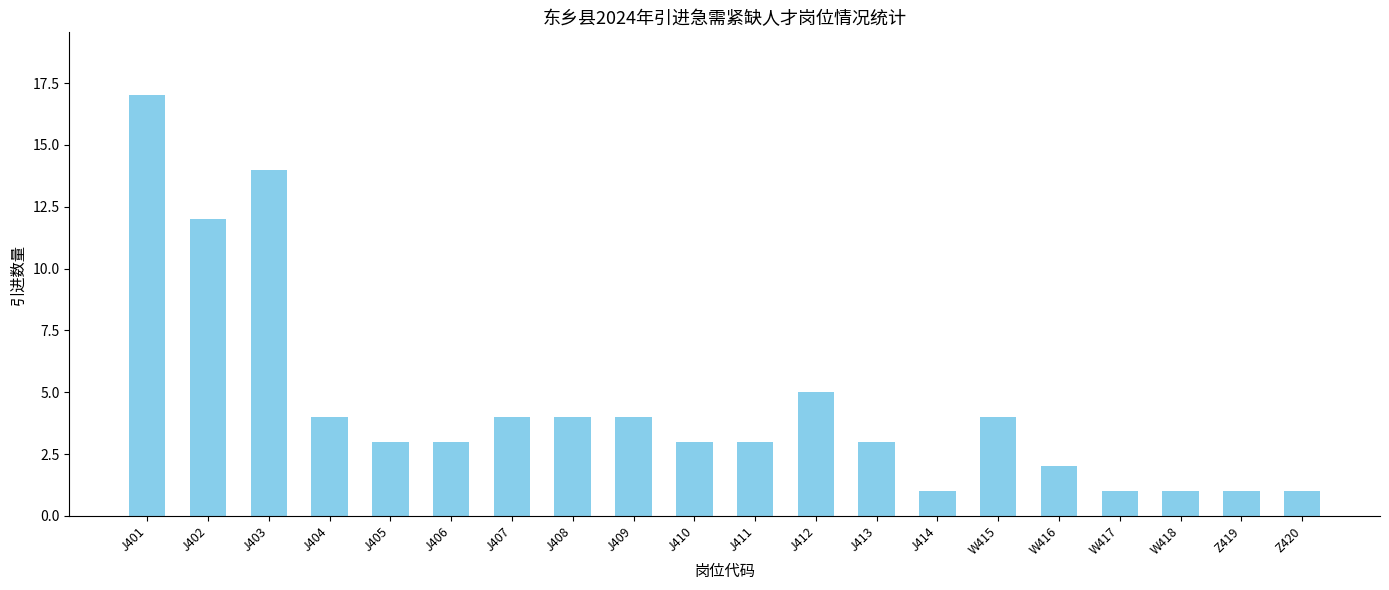

What is the difference between the maximum and minimum values?

16